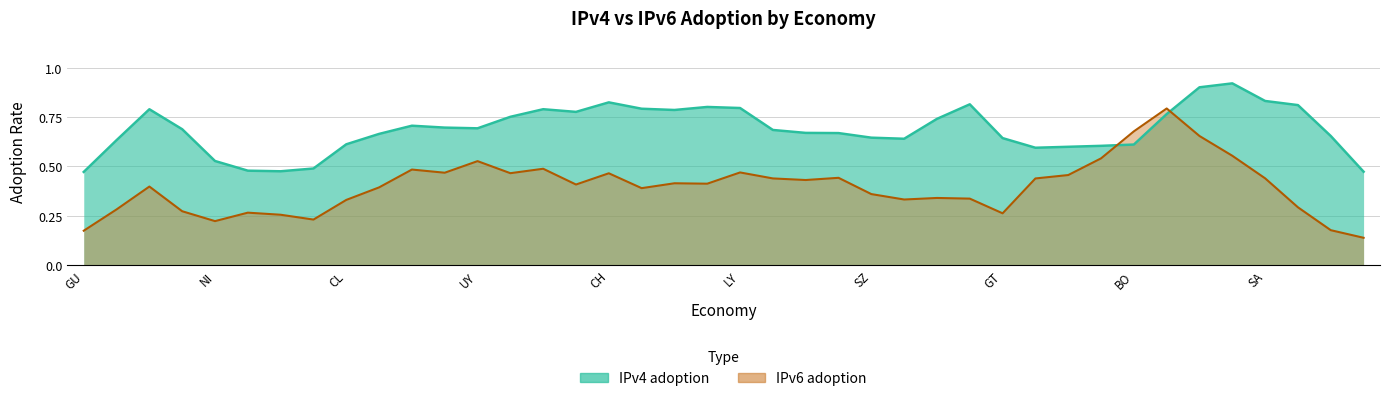

Does the chart display data point markers on the line(s)?

No